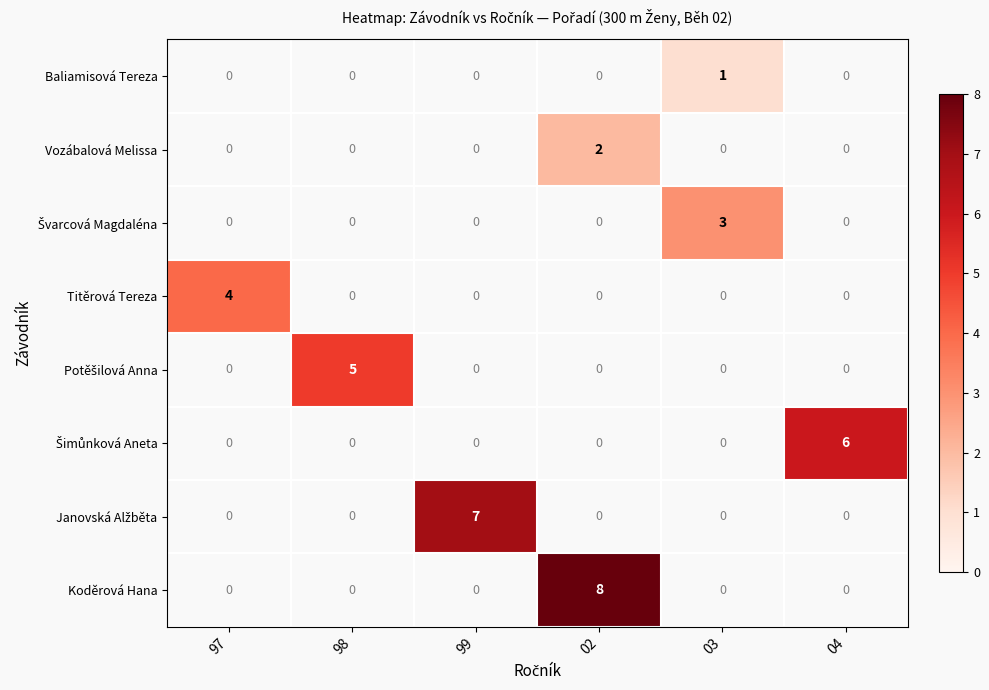

The value of Titěrová Tereza at 97 is 6. True or false?

False